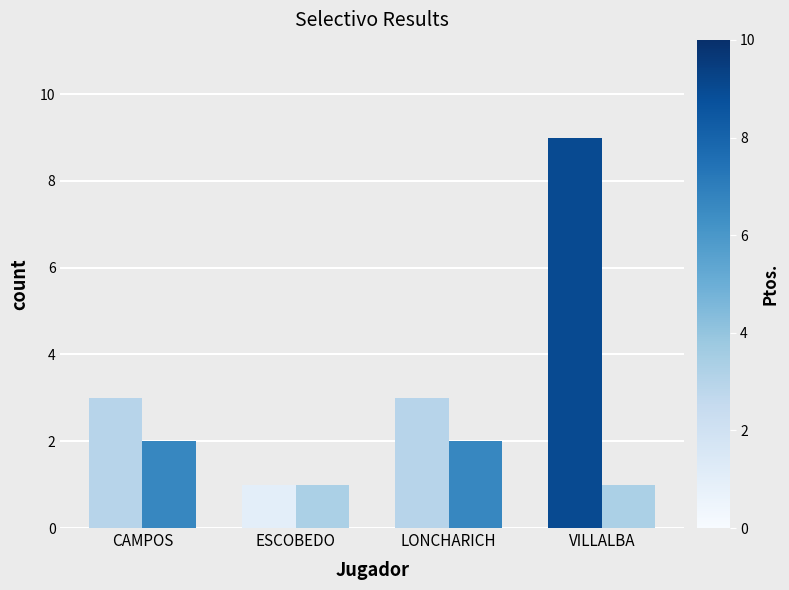

What is the greatest value displayed?

9